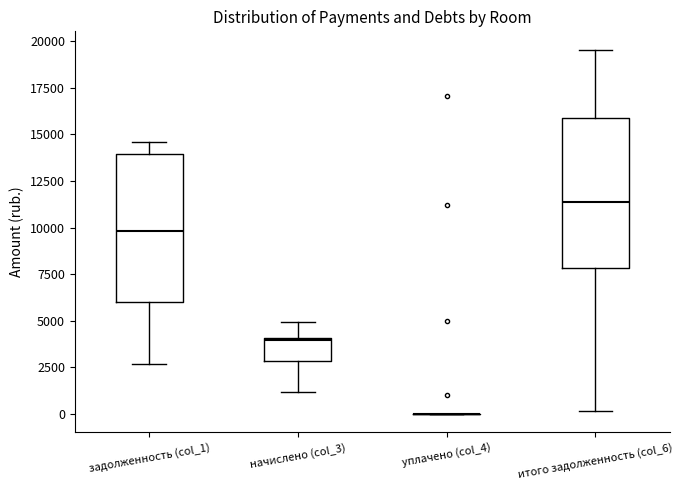

Reading left to right, transcribe this box plot: for each box, give where its median line is, the range the box spans, and where its two whiskers end, as read against the y-axis. The values are not printed on the chart, so give them approximately, as read against the axis.

задолженность (col_1): median 10000, box 6000 to 14000, whiskers 2500 to 14500
начислено (col_3): median 4000, box 3000 to 4000, whiskers 1000 to 5000
уплачено (col_4): box collapsed to a line at 0, whiskers 0 to 0
итого задолженность (col_6): median 11500, box 8000 to 16000, whiskers 0 to 19500